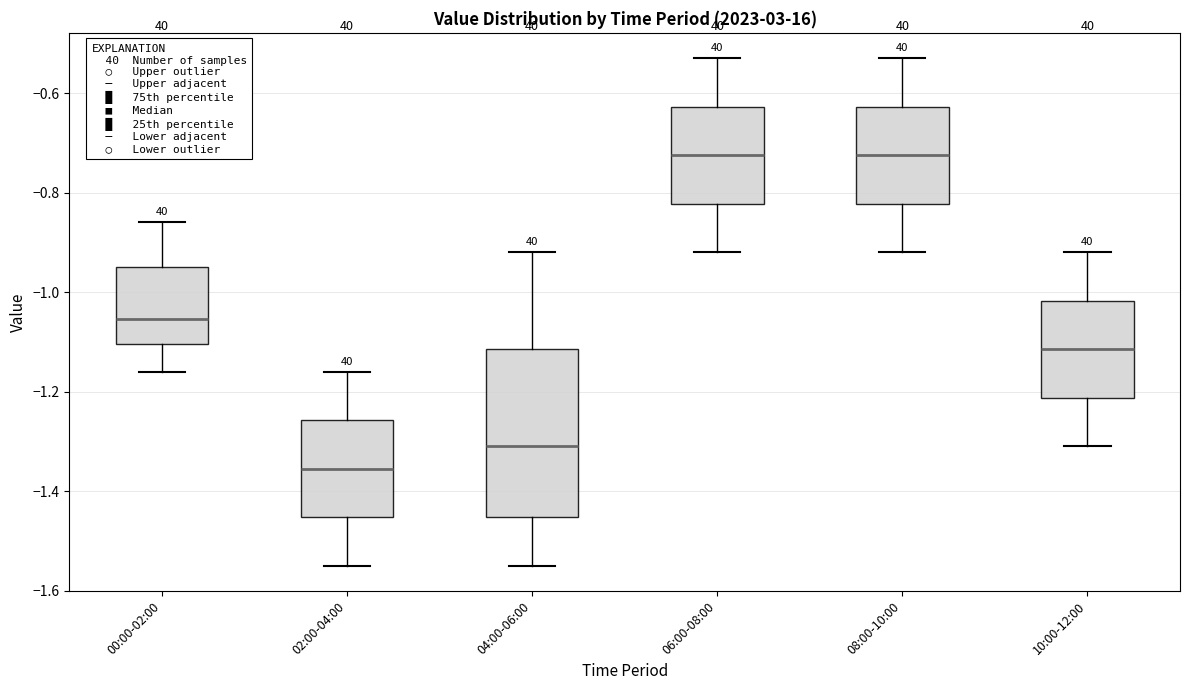

Where is the lower edge of the box for 10:00-12:00 on the y-axis? The values are not printed on the chart, so give them approximately, as read against the axis.

-1.22